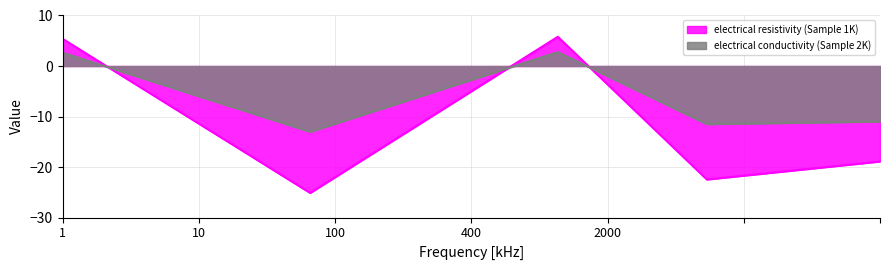

Which series has the largest total across all categories?

electrical conductivity (Sample 2K)